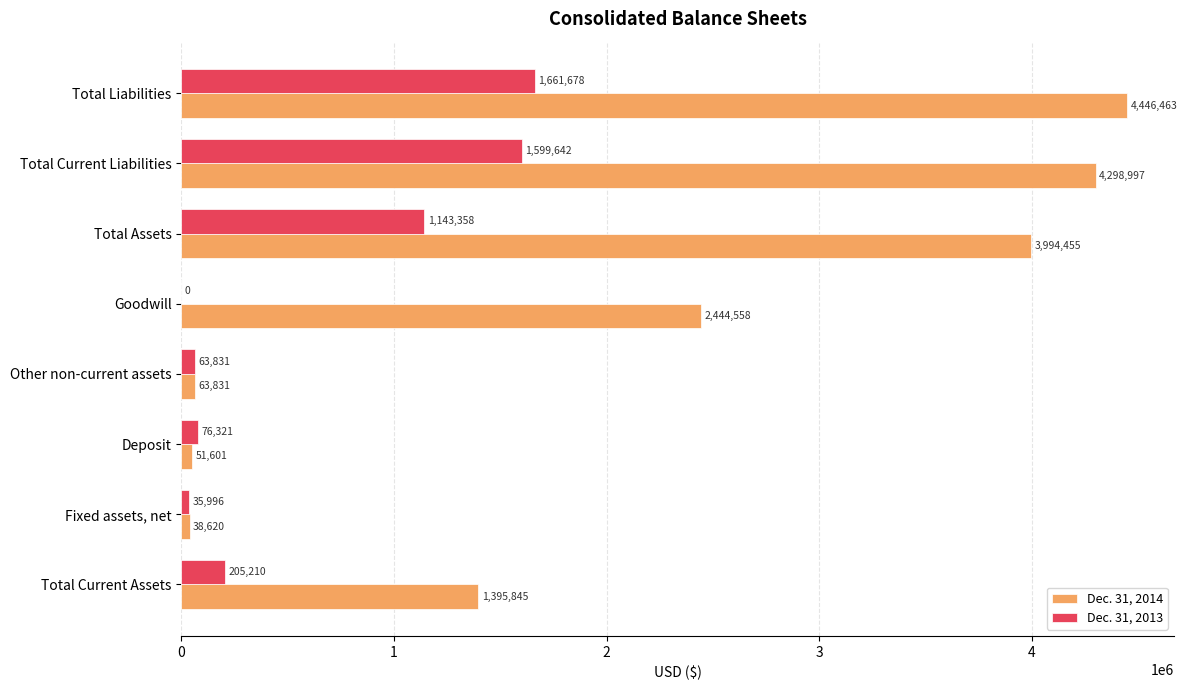

At which label is Dec. 31, 2014 closest to 2242541?

Goodwill